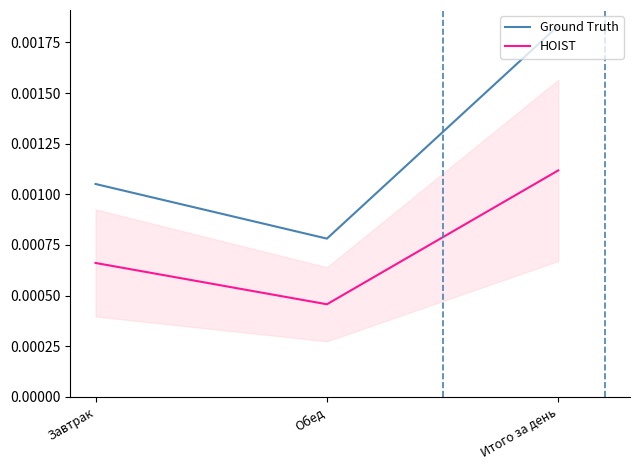

How many distinct data groups are displayed?

2